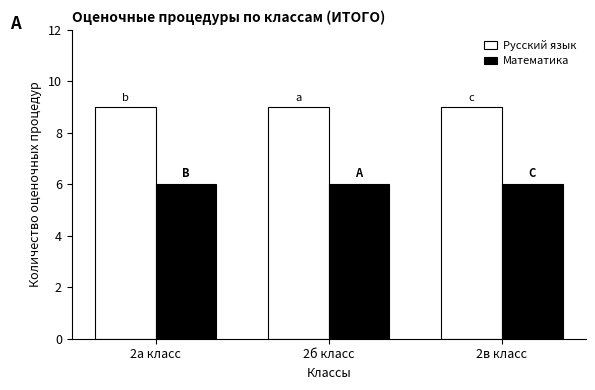

Is it true that Русский язык equals 5 at 2б класс?

False